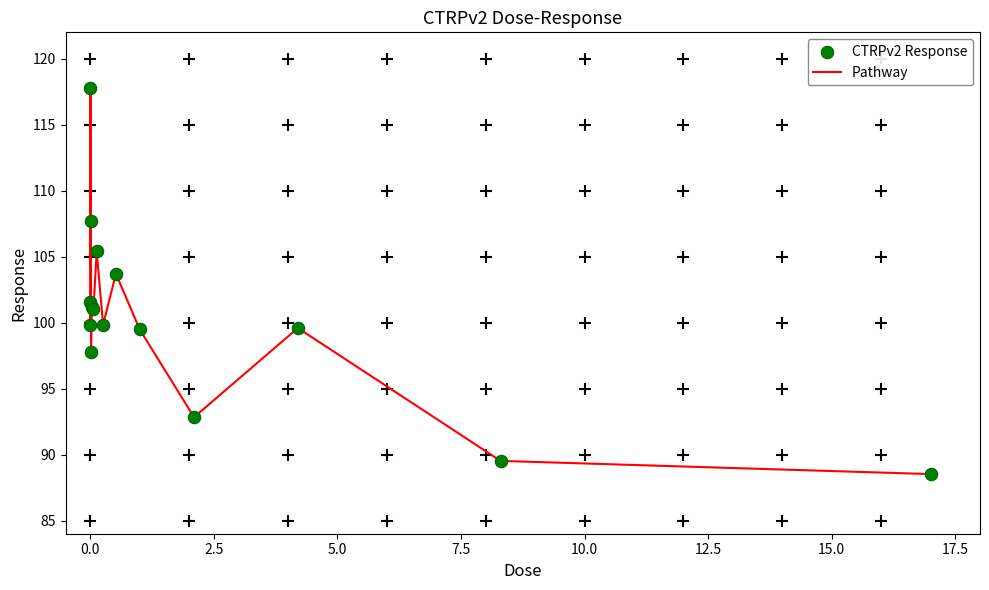

What is the difference between the maximum and minimum values?

29.3